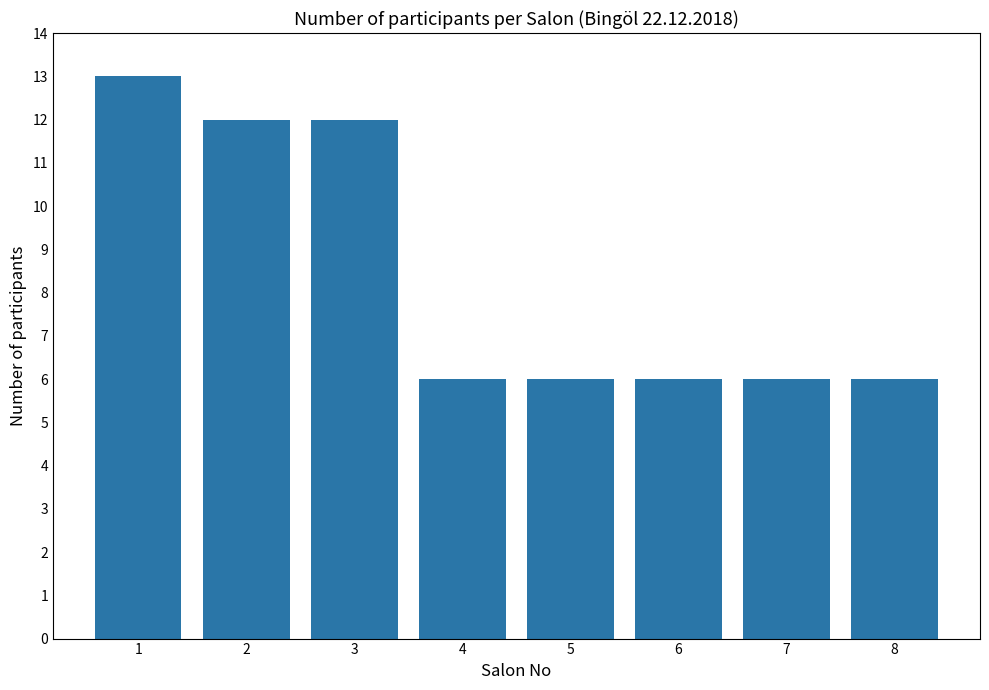

What is the maximum value shown in the chart?

13